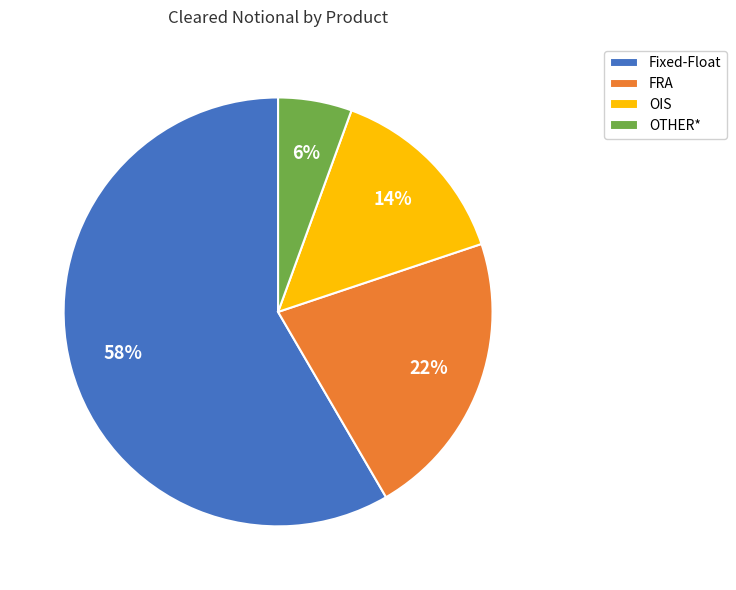

True or false: Fixed-Float accounts for 73% of the total.

False